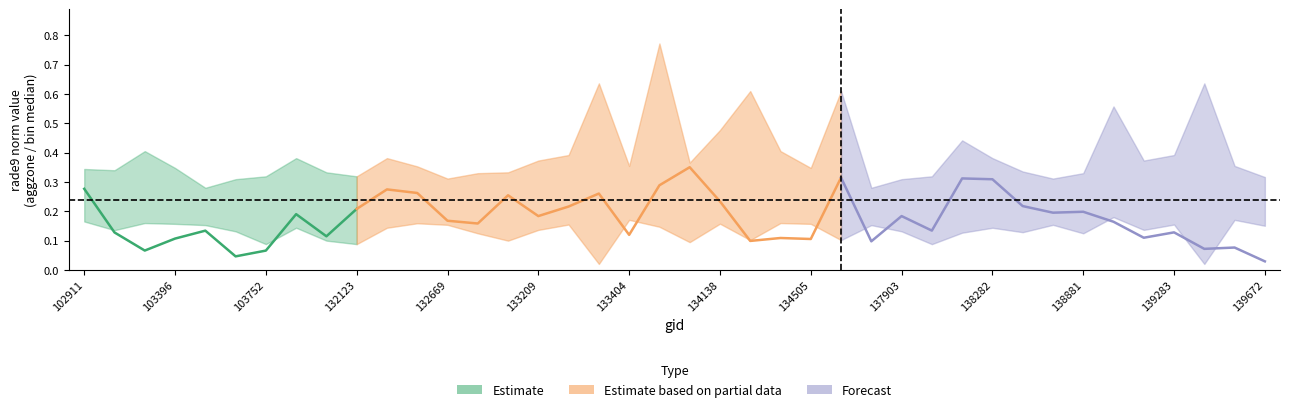

Reading left to right, list all the values displayed in this chart.

rade9_aggzone_norm: 0.3	0.1	0.1	0.1	0.1	0.0	0.1	0.2	0.1	0.2	0.3	0.3	0.2	0.2	0.3	0.2	0.2	0.3	0.1	0.3	0.4	0.2	0.1	0.1	0.1	0.3	0.1	0.2	0.1	0.3	0.3	0.2	0.2	0.2	0.2	0.1	0.1	0.1	0.1	0.0
rade9_bin_mdn: 0.2	0.2	0.3	0.2	0.2	0.2	0.2	0.2	0.2	0.2	0.2	0.3	0.2	0.2	0.2	0.2	0.3	0.4	0.2	0.4	0.2	0.3	0.3	0.3	0.2	0.3	0.2	0.2	0.2	0.3	0.2	0.2	0.2	0.2	0.4	0.2	0.3	0.4	0.2	0.2
rade9_bin_1q: 0.2	0.1	0.2	0.2	0.2	0.1	0.1	0.1	0.1	0.1	0.1	0.2	0.2	0.1	0.1	0.1	0.2	0.0	0.2	0.1	0.1	0.2	0.1	0.2	0.2	0.1	0.2	0.1	0.1	0.1	0.1	0.1	0.2	0.1	0.2	0.1	0.2	0.0	0.2	0.2
rade9_bin_3q: 0.3	0.3	0.4	0.3	0.3	0.3	0.3	0.4	0.3	0.3	0.4	0.4	0.3	0.3	0.3	0.4	0.4	0.6	0.4	0.8	0.4	0.5	0.6	0.4	0.3	0.6	0.3	0.3	0.3	0.4	0.4	0.3	0.3	0.3	0.6	0.4	0.4	0.6	0.4	0.3